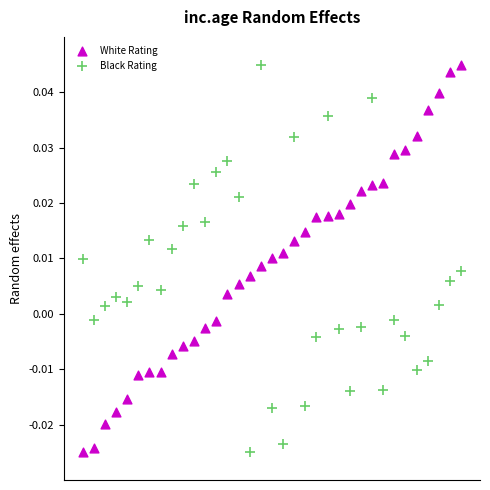

What is the X range (max minus min) for the scatter plot?

34.0